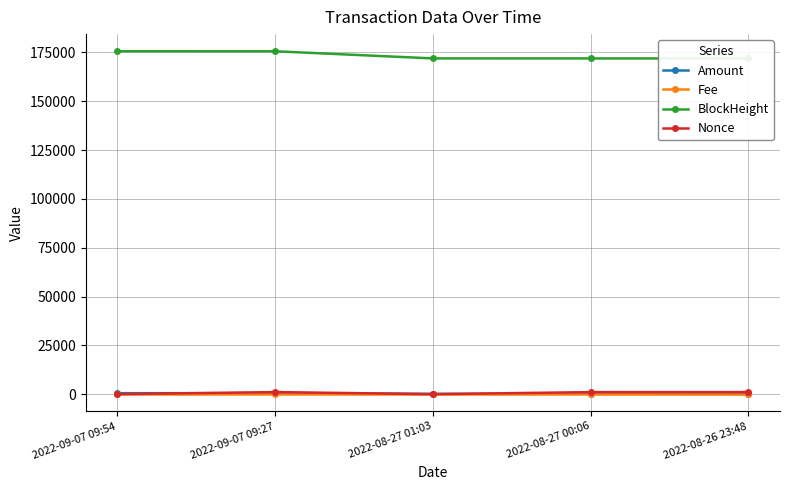

Reading left to right, transcribe all the data shown in this chart.

Amount: 499.9	500.0	160.0	159.0	2.0
Fee: 0.1	0.0	0.0	0.0	0.0
BlockHeight: 175613.0	175605.0	171954.0	171938.0	171932.0
Nonce: 1.0	1072.0	0.0	1053.0	1052.0